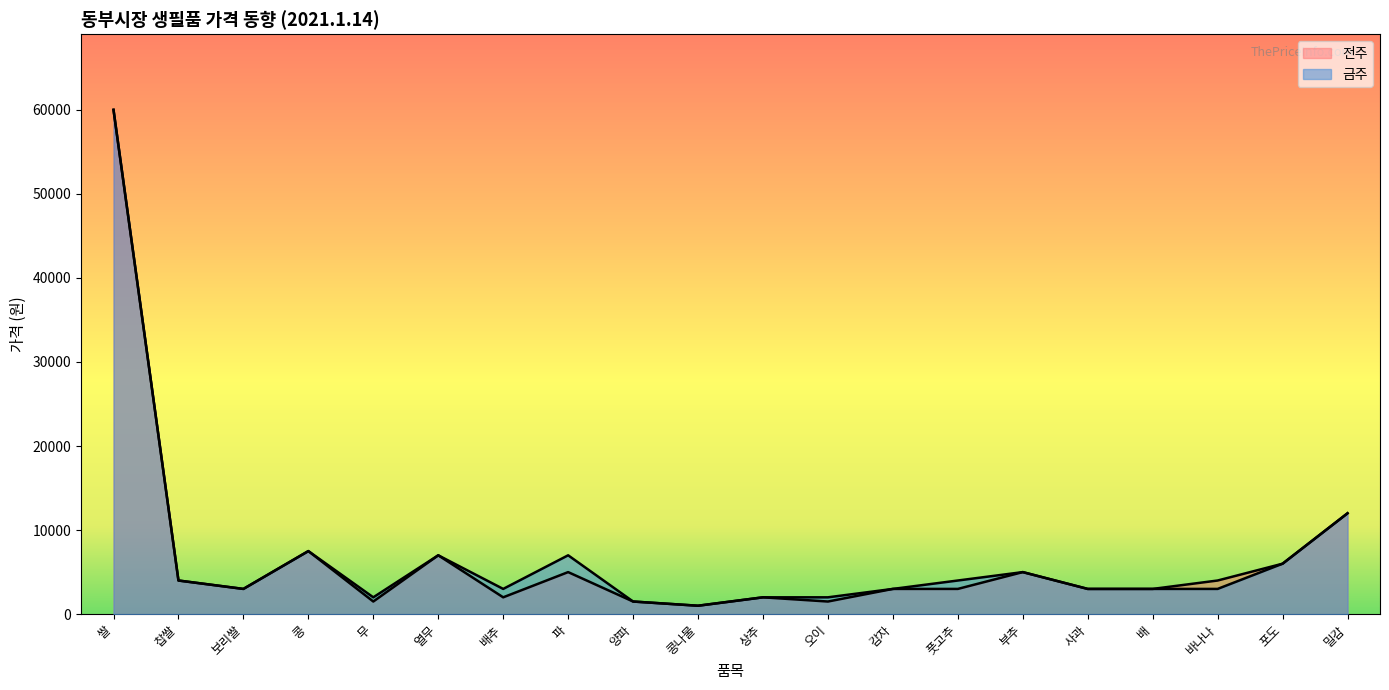

True or false: 전주 and 금주 cross at least once.

False